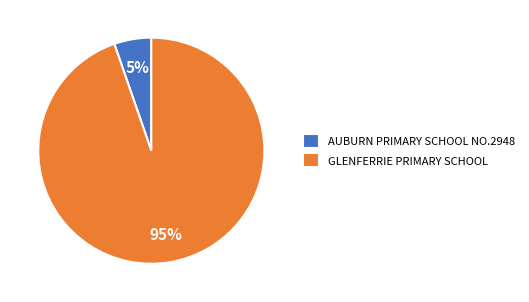

Which slice is the largest?

GLENFERRIE PRIMARY SCHOOL